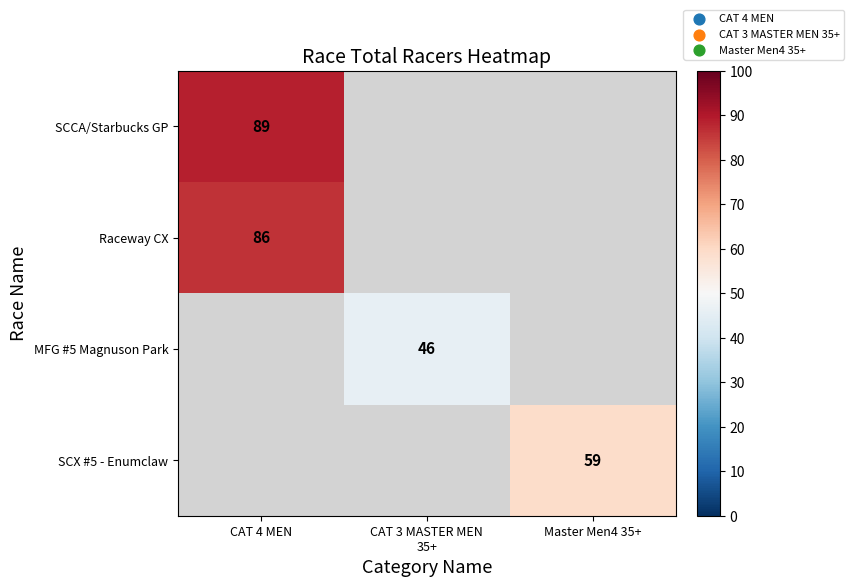

Is it true that SCX #5 - Enumclaw equals 15.3 at Master Men4 35+?

False